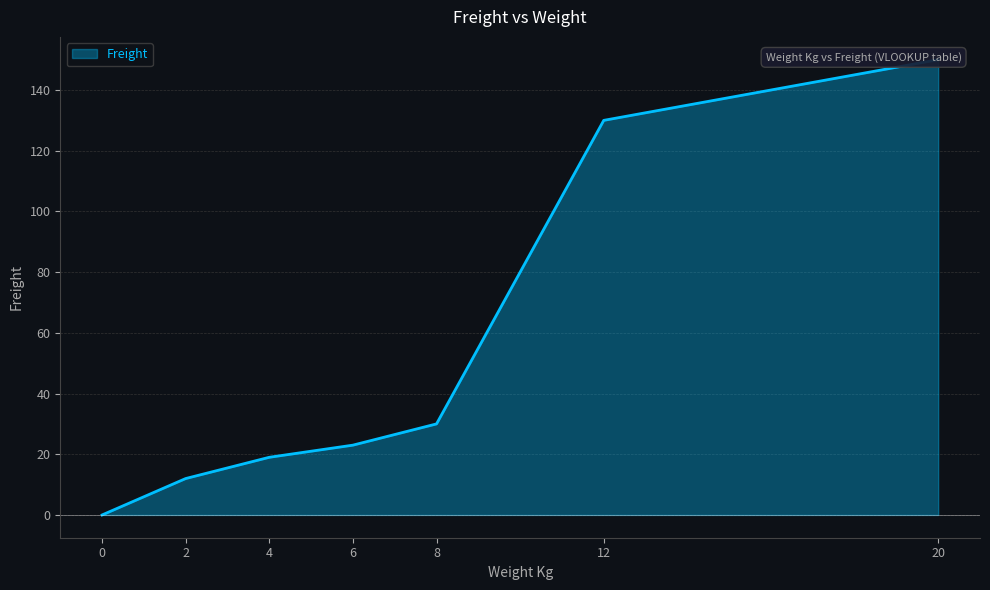

Rank the categories by value from highest to lowest.

20, 12, 8, 6, 4, 2, 0